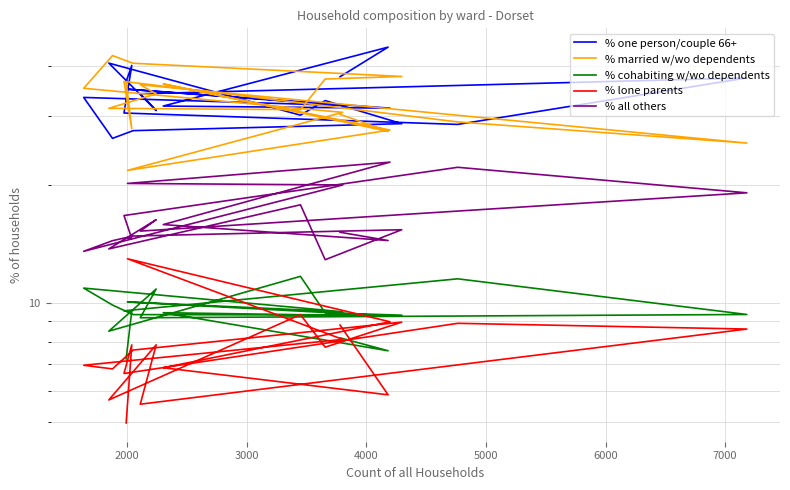

True or false: % all others and % cohabiting w/wo dependents cross at least once.

False